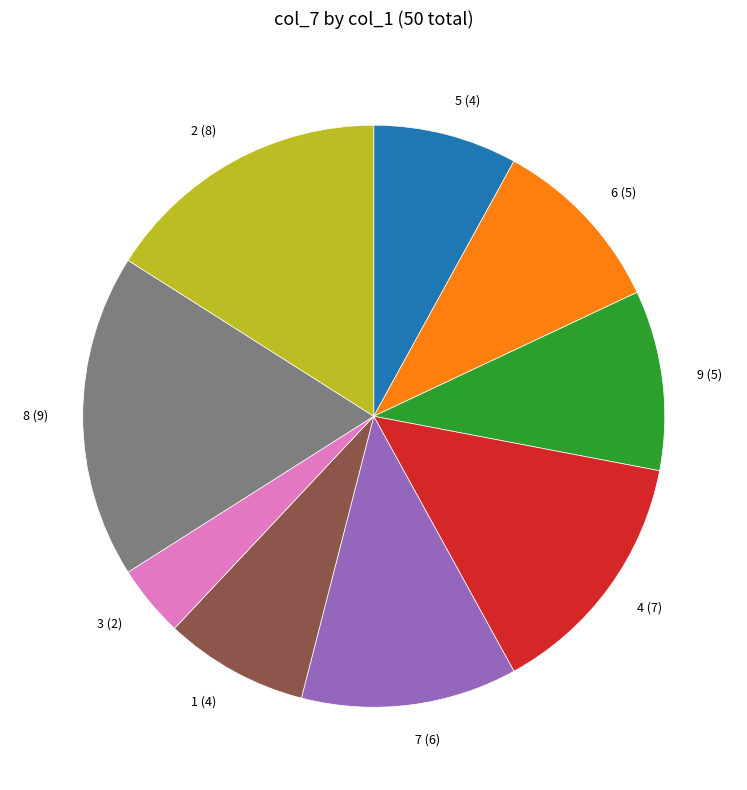

True or false: 6 accounts for 10% of the total.

True